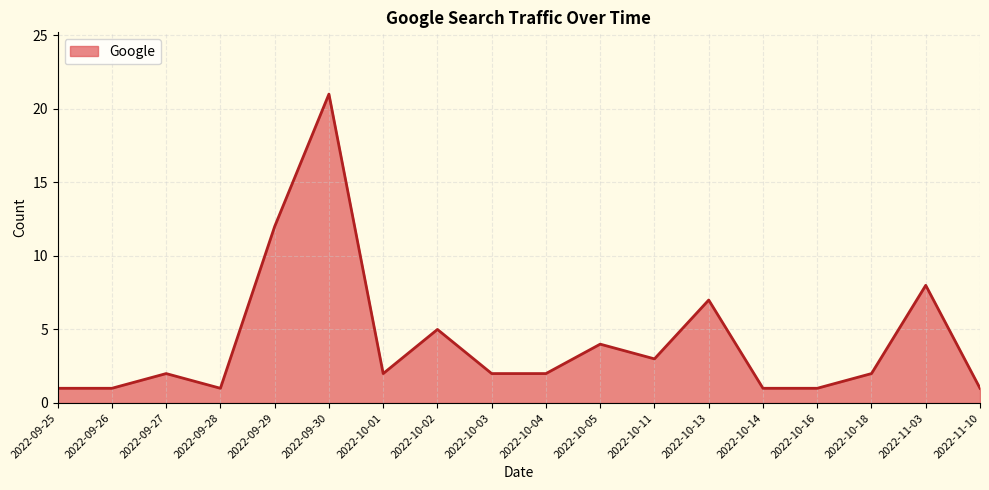

What is the ratio of the value at 2022-10-04 to the value at 2022-10-13?

0.3